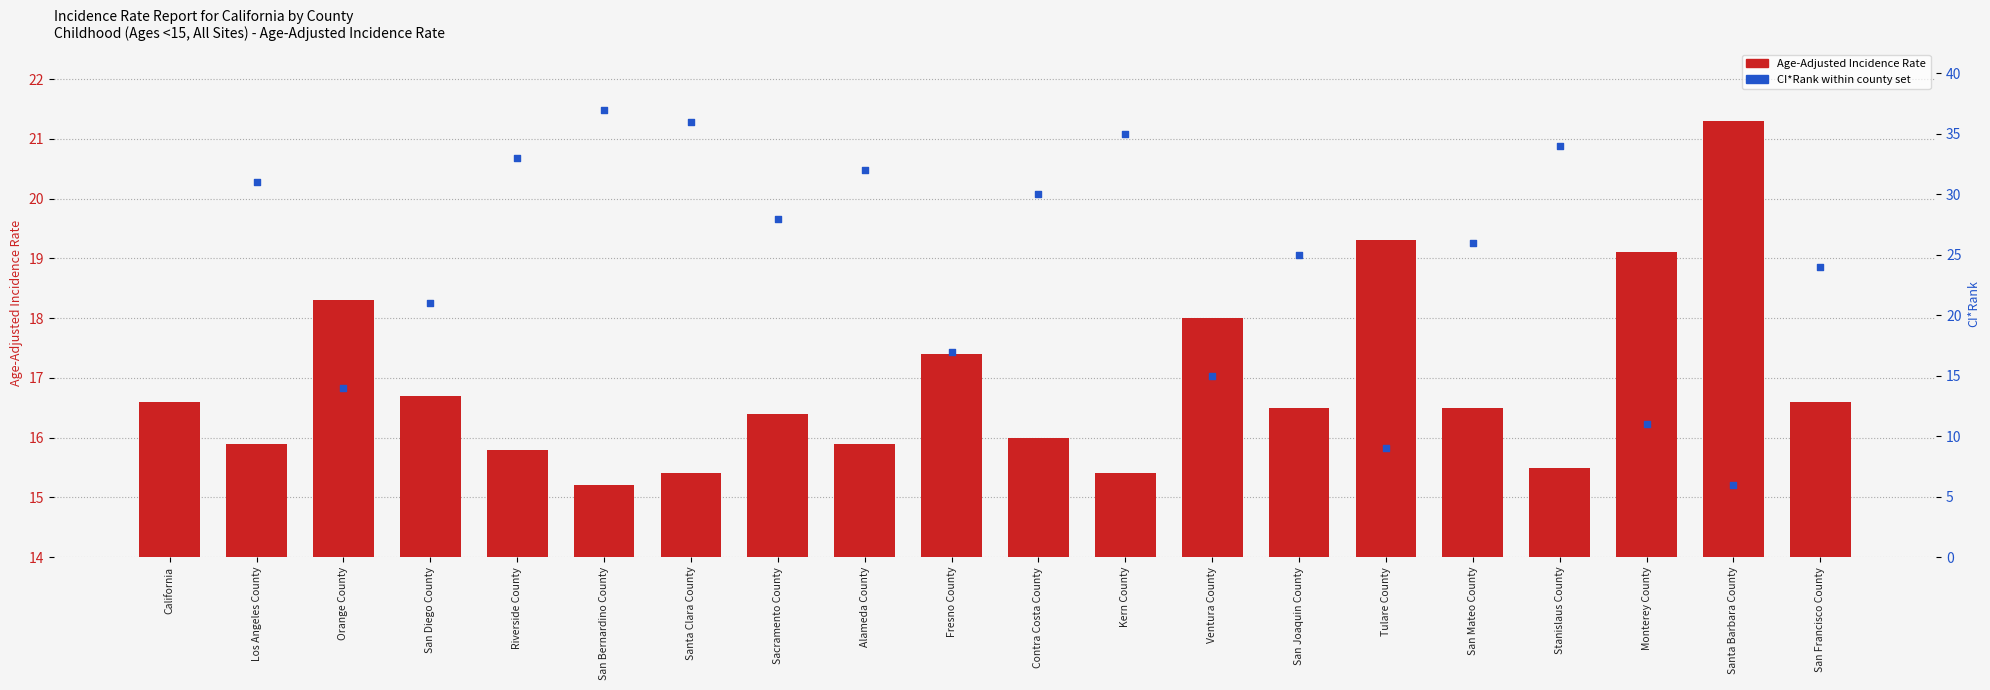

Between California and Fresno County, which is larger?

Fresno County